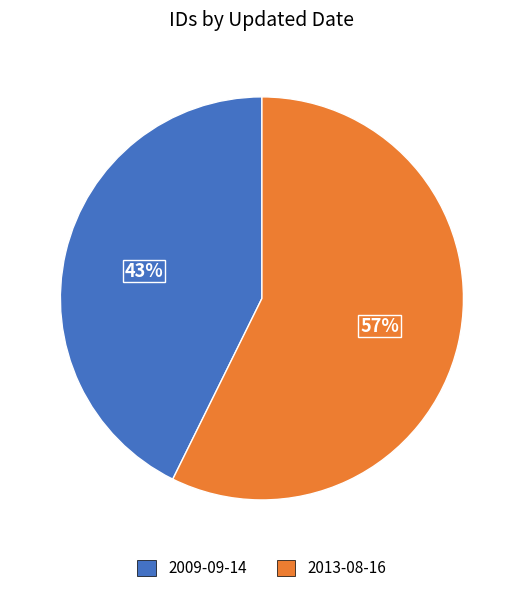

Which slice is the largest?

2013-08-16